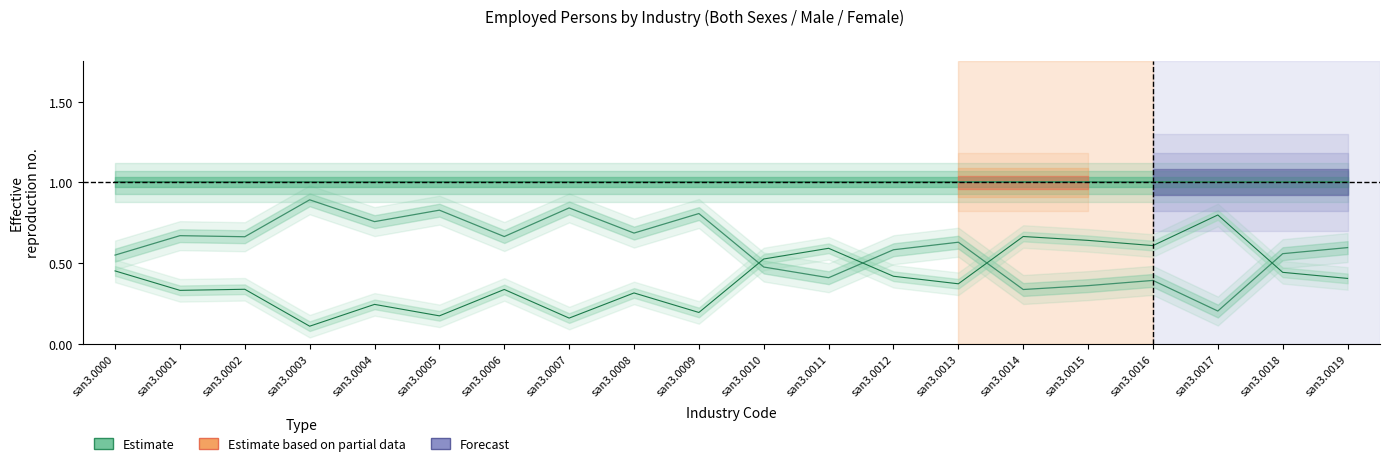

How many interior local peaks does the Estimate (Female) series have?

7